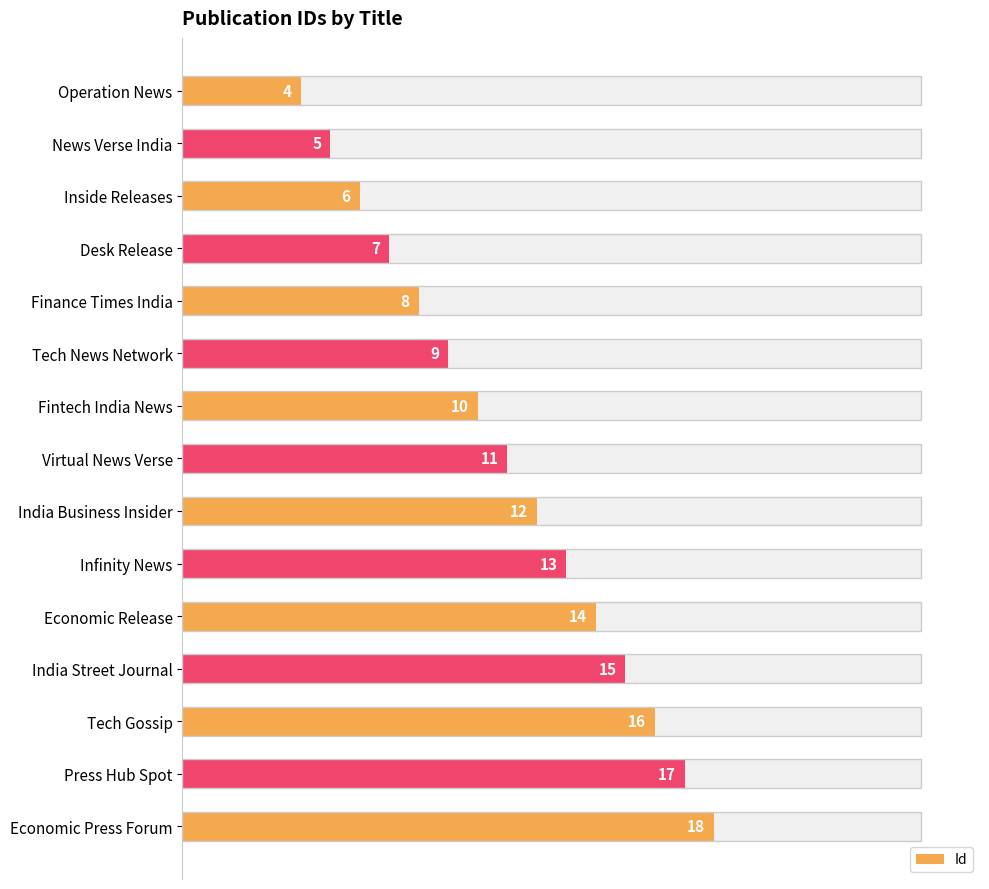

What is the minimum value shown in the chart?

4